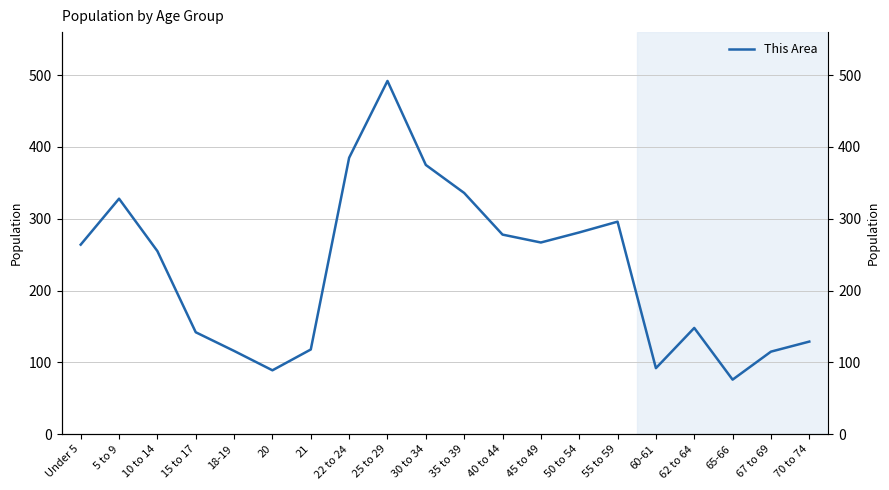

Where is the data nearest to the value 284?

50 to 54